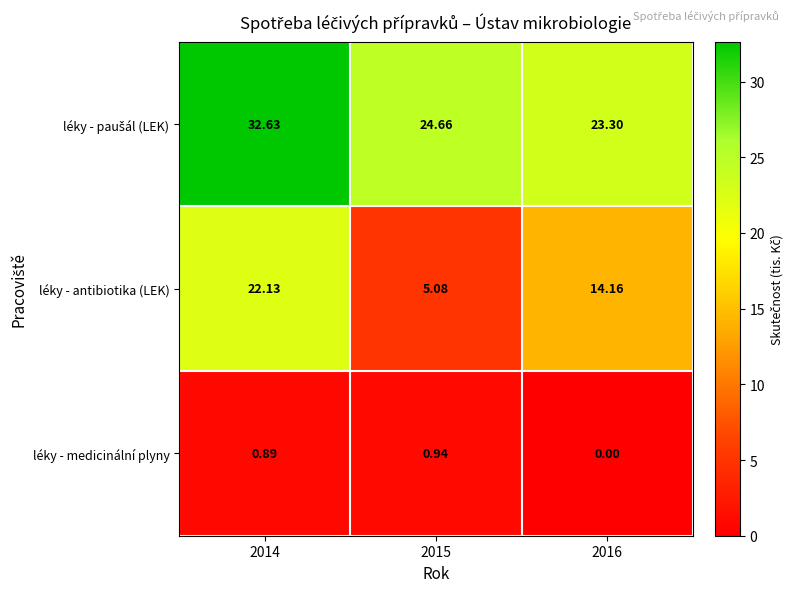

Which series has the largest range (max minus min)?

léky - antibiotika (LEK)